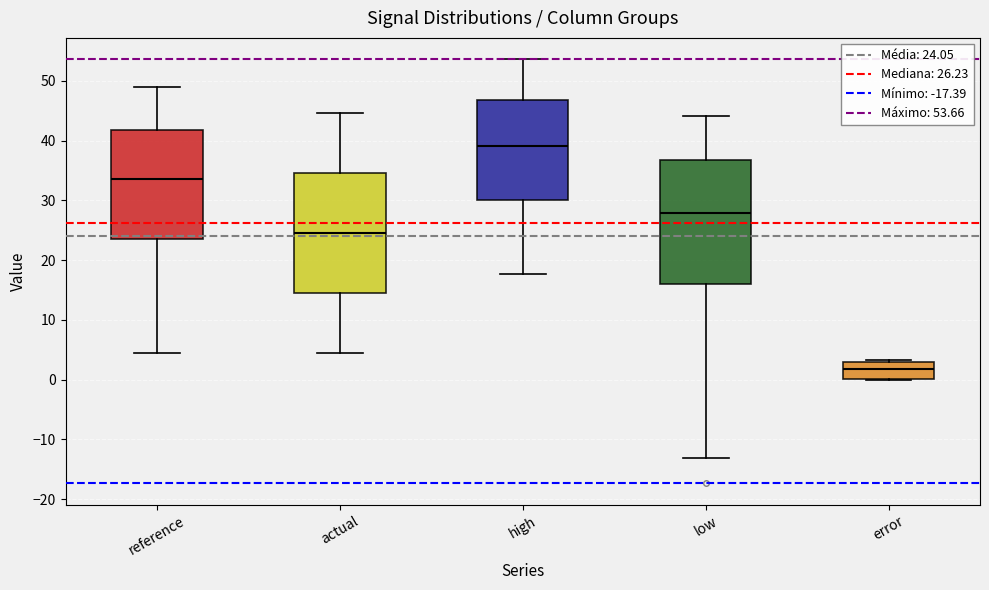

Reading left to right, read every box against the y-axis: the position of its median line, the range the box covers, and the ends of its whiskers. The values are not printed on the chart, so give them approximately, as read against the axis.

reference: median 34, box 24 to 42, whiskers 4 to 49
actual: median 25, box 15 to 35, whiskers 4 to 45
high: median 39, box 30 to 47, whiskers 18 to 54
low: median 28, box 16 to 37, whiskers -13 to 44
error: median 2, box 0 to 3, whiskers 0 to 3 (just above the box's upper edge)